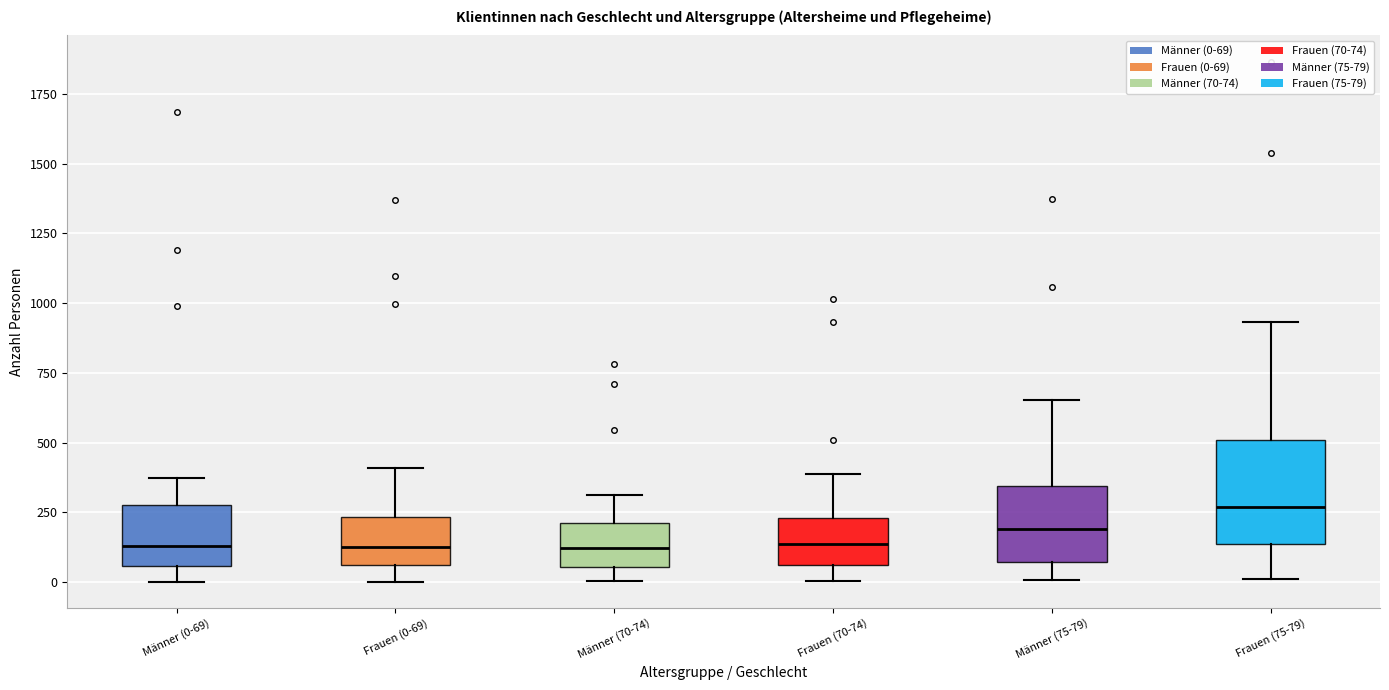

Reading left to right, transcribe this box plot: for each box, give where its median line is, the range the box spans, and where its two whiskers end, as read against the y-axis. The values are not printed on the chart, so give them approximately, as read against the axis.

Männer (0-69): median 150, box 50 to 300, whiskers 0 to 350
Frauen (0-69): median 150, box 50 to 250, whiskers 0 to 400
Männer (70-74): median 100, box 50 to 200, whiskers 0 to 300
Frauen (70-74): median 150, box 50 to 250, whiskers 0 to 400
Männer (75-79): median 200, box 50 to 350, whiskers 0 to 650
Frauen (75-79): median 250, box 150 to 500, whiskers 0 to 950